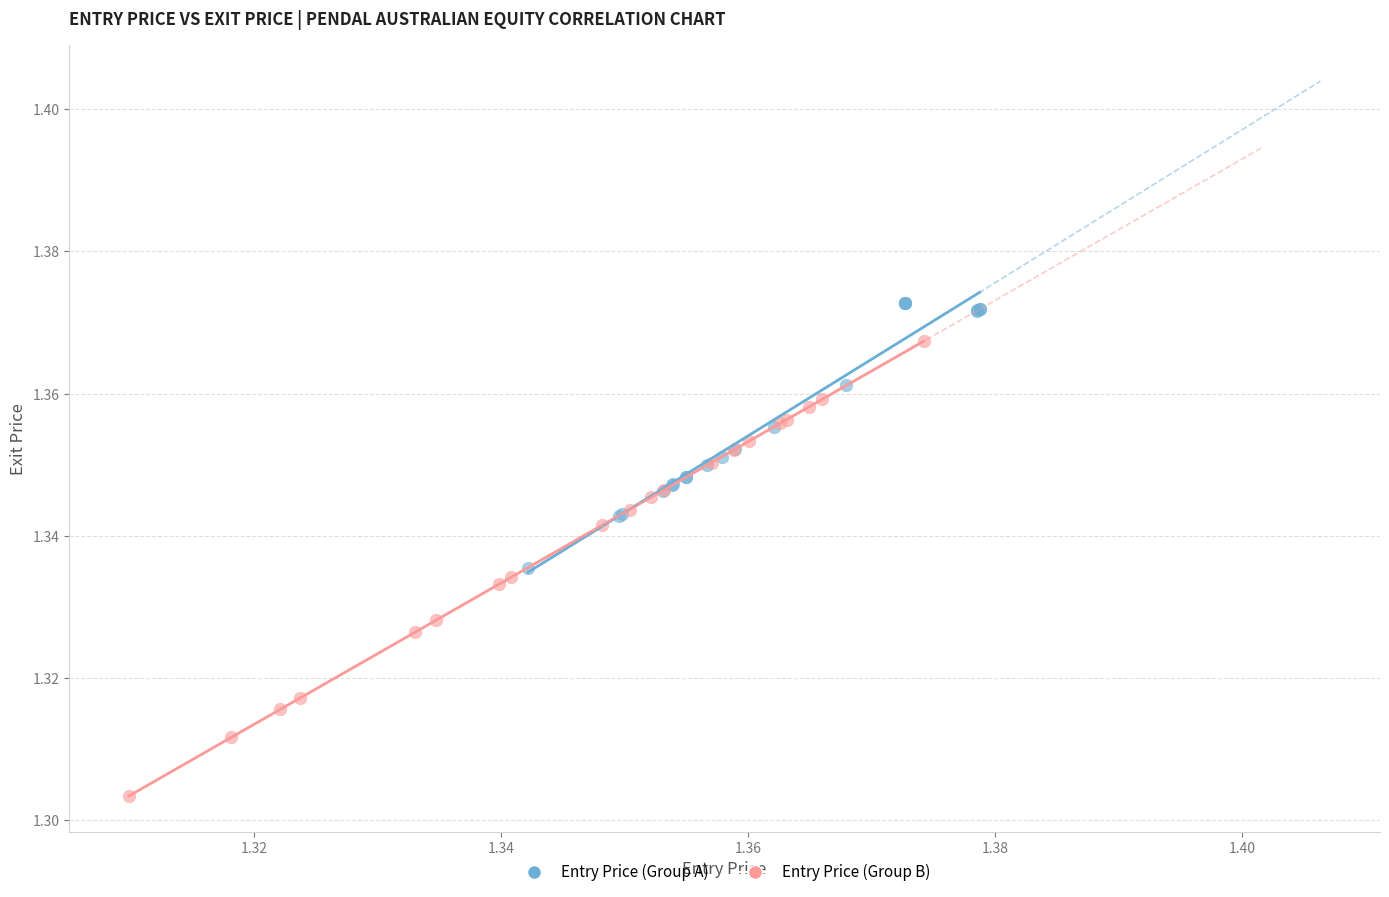

Which series has the largest Y range (max minus min)?

Entry Price (Group B)